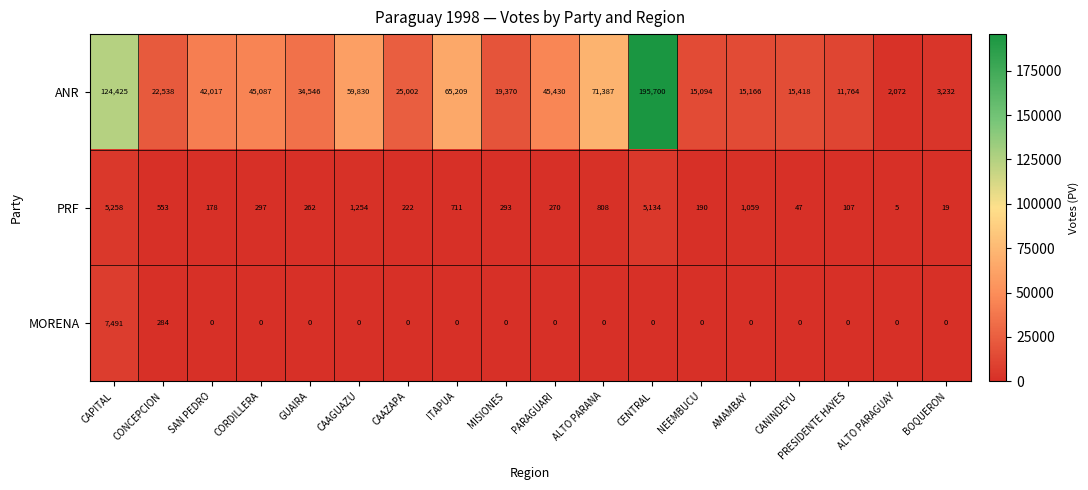

The ANR series shows 15418 at CANINDEYU. True or false?

True